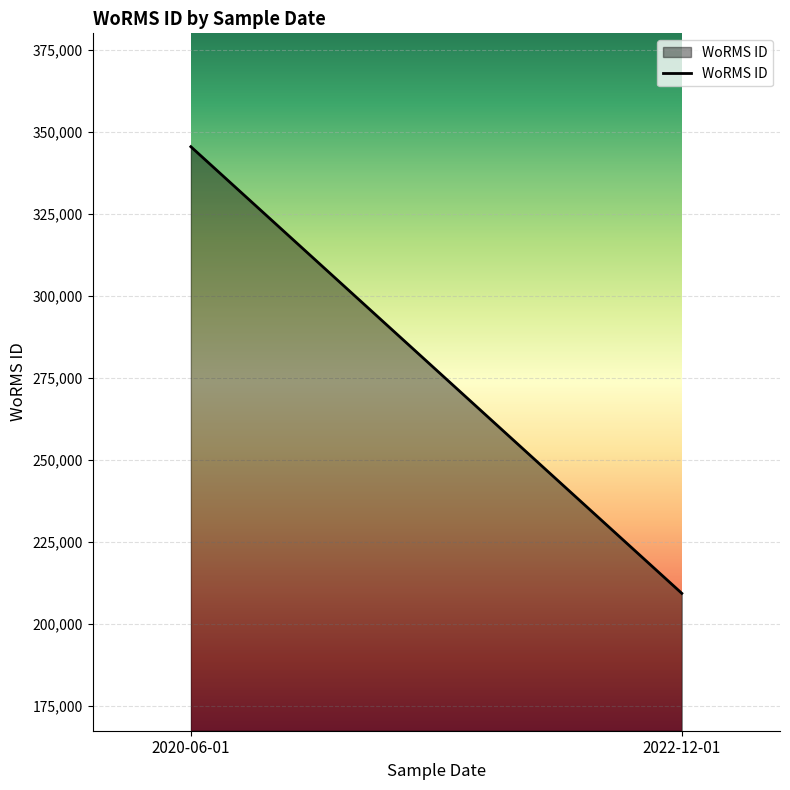

Which category has the lowest value across all series?

2022-12-01